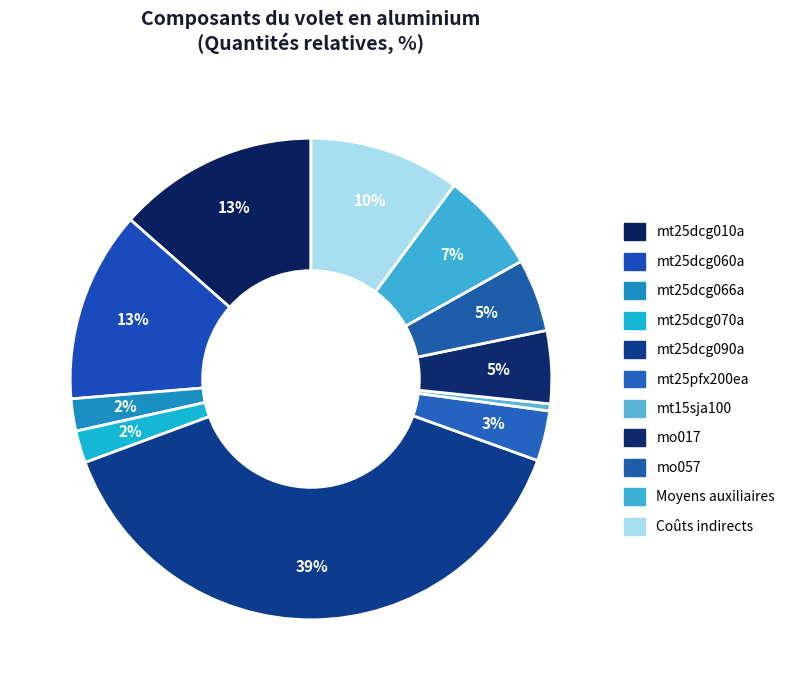

Count the number of slices in the pie.

11